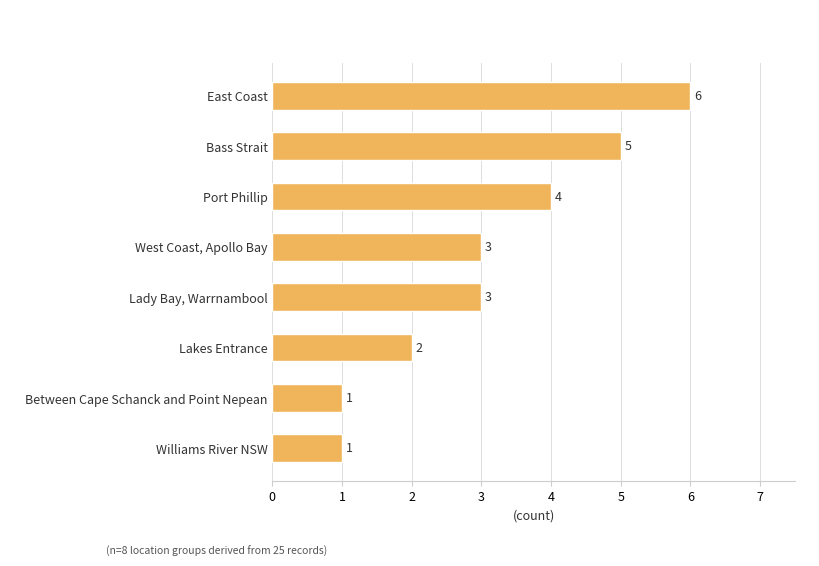

What is the maximum value shown in the chart?

6